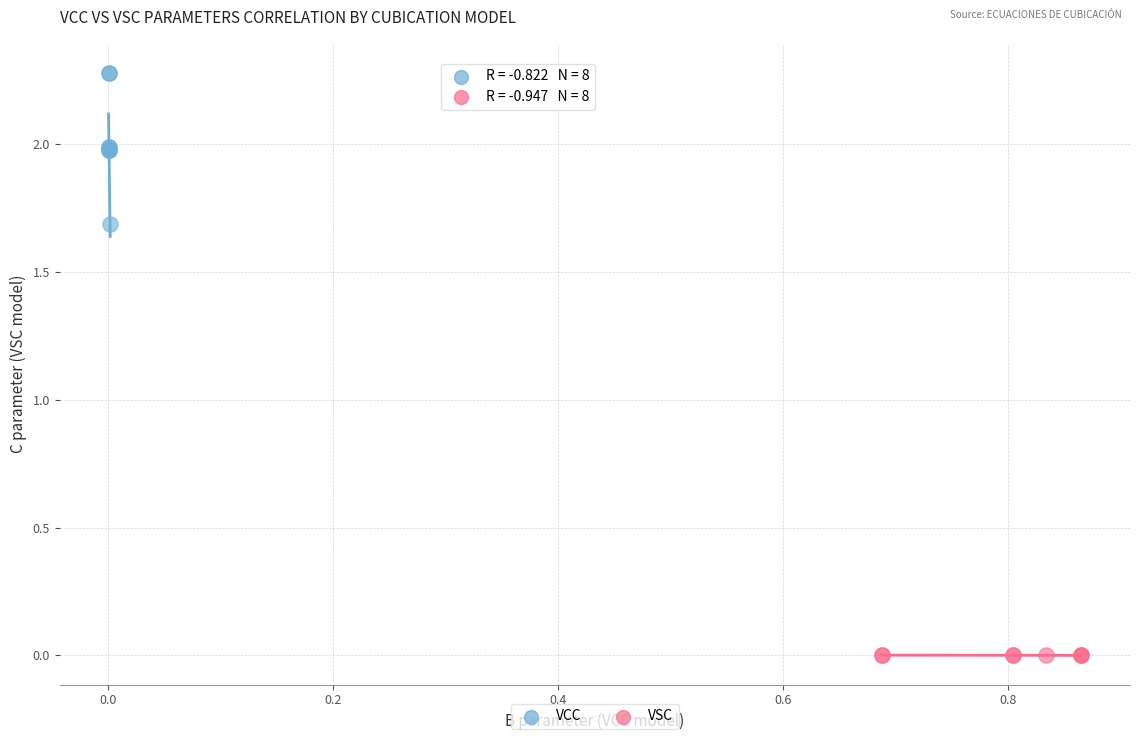

Which series has the largest Y range (max minus min)?

VCC